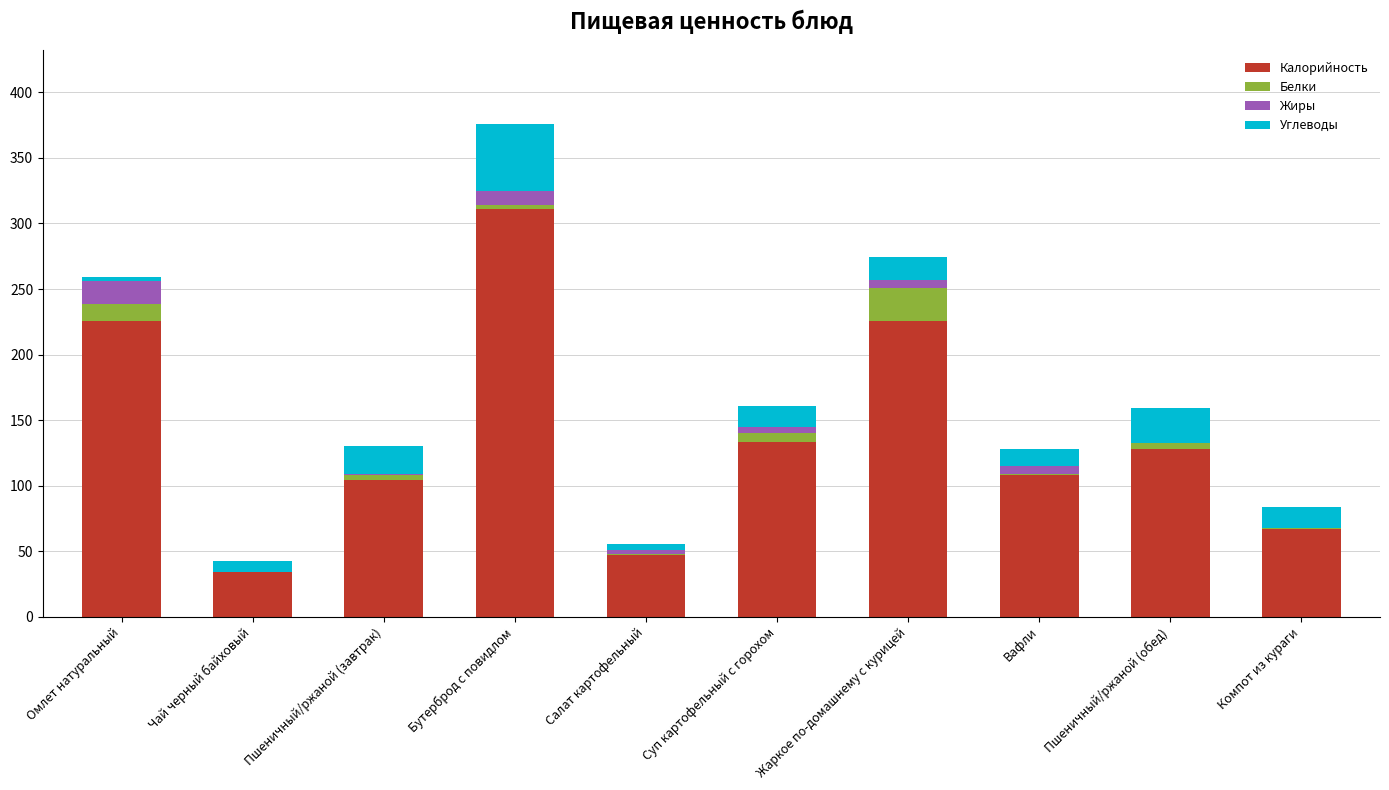

At which category is the sum across all series the highest?

Бутерброд с повидлом